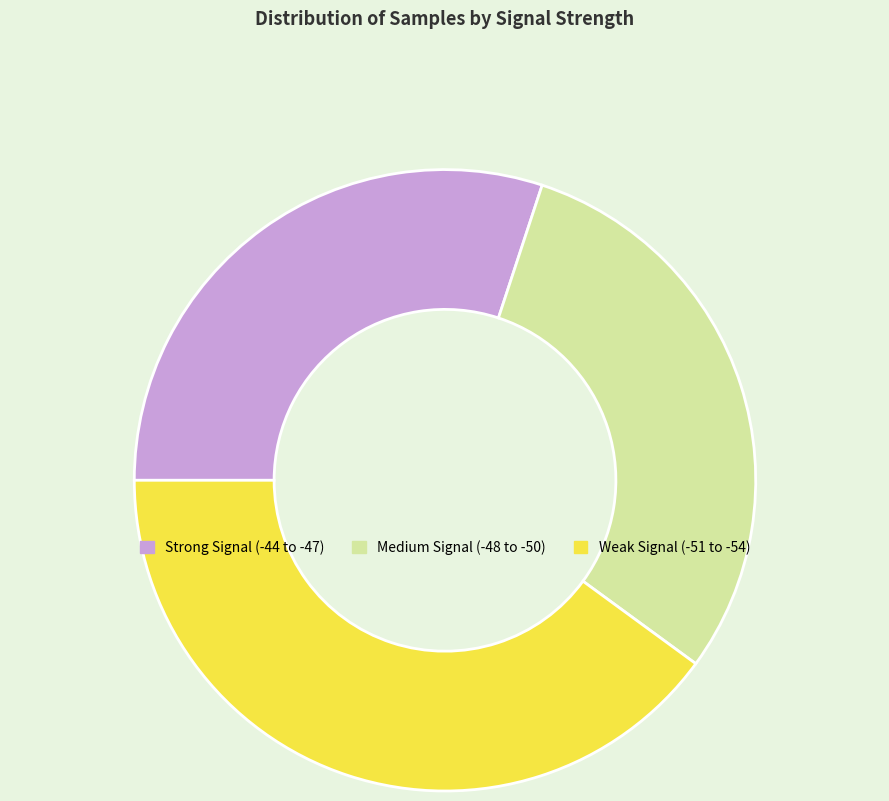

Which category has the biggest portion of the pie?

Weak Signal (-51 to -54)